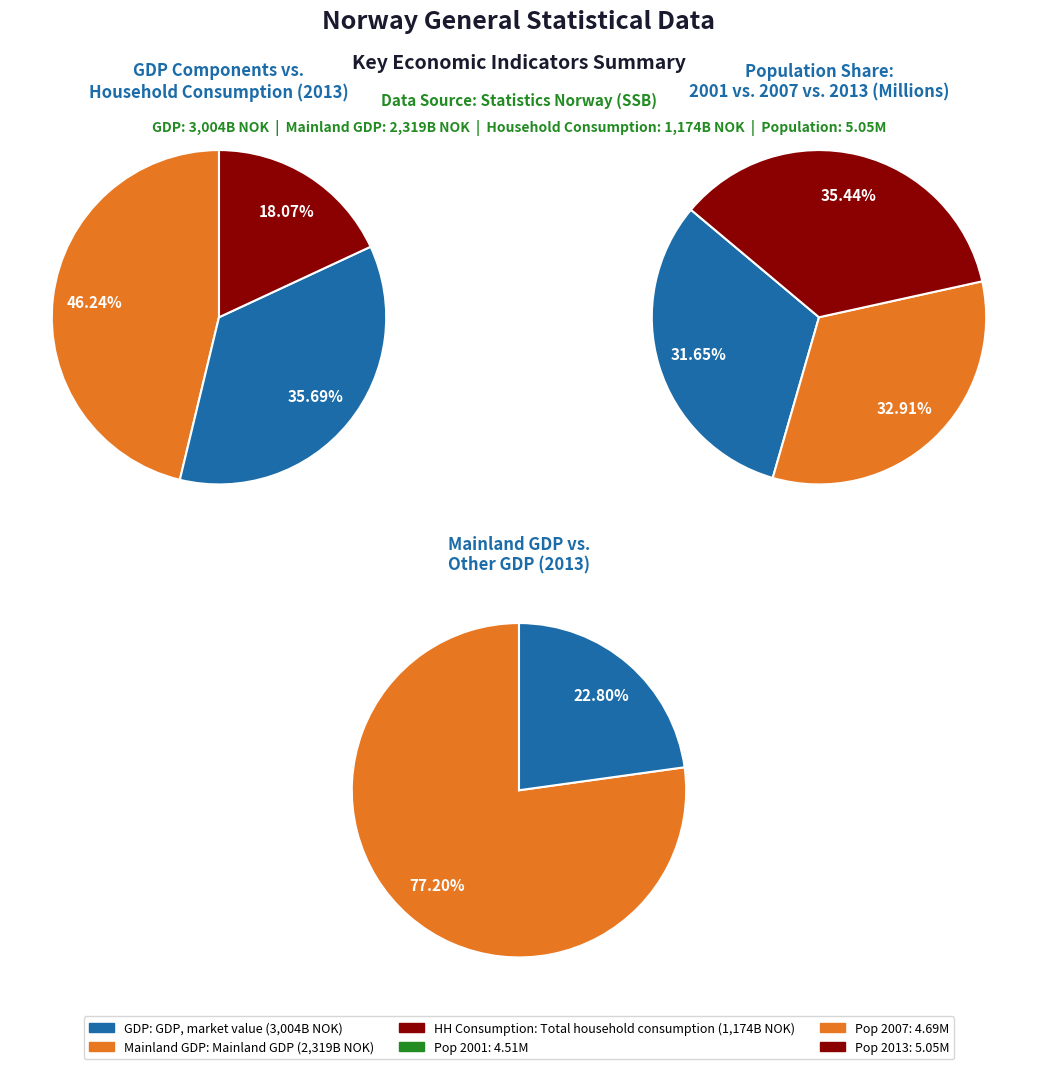

Does 2013 account for over 50% of the chart?

No